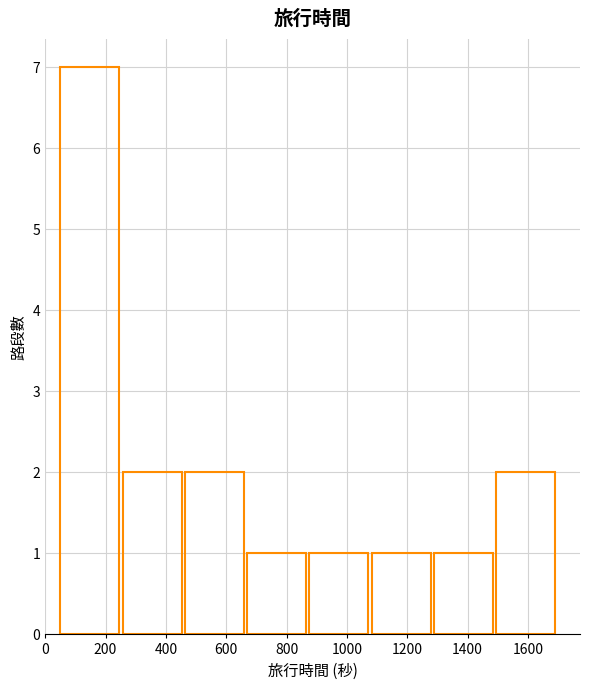

What is the height of the bar covering 1280 to 1500 on the x-axis? Neither the bar edges nor the heights are printed on the chart, so give them approximately, as read against the axes.

1